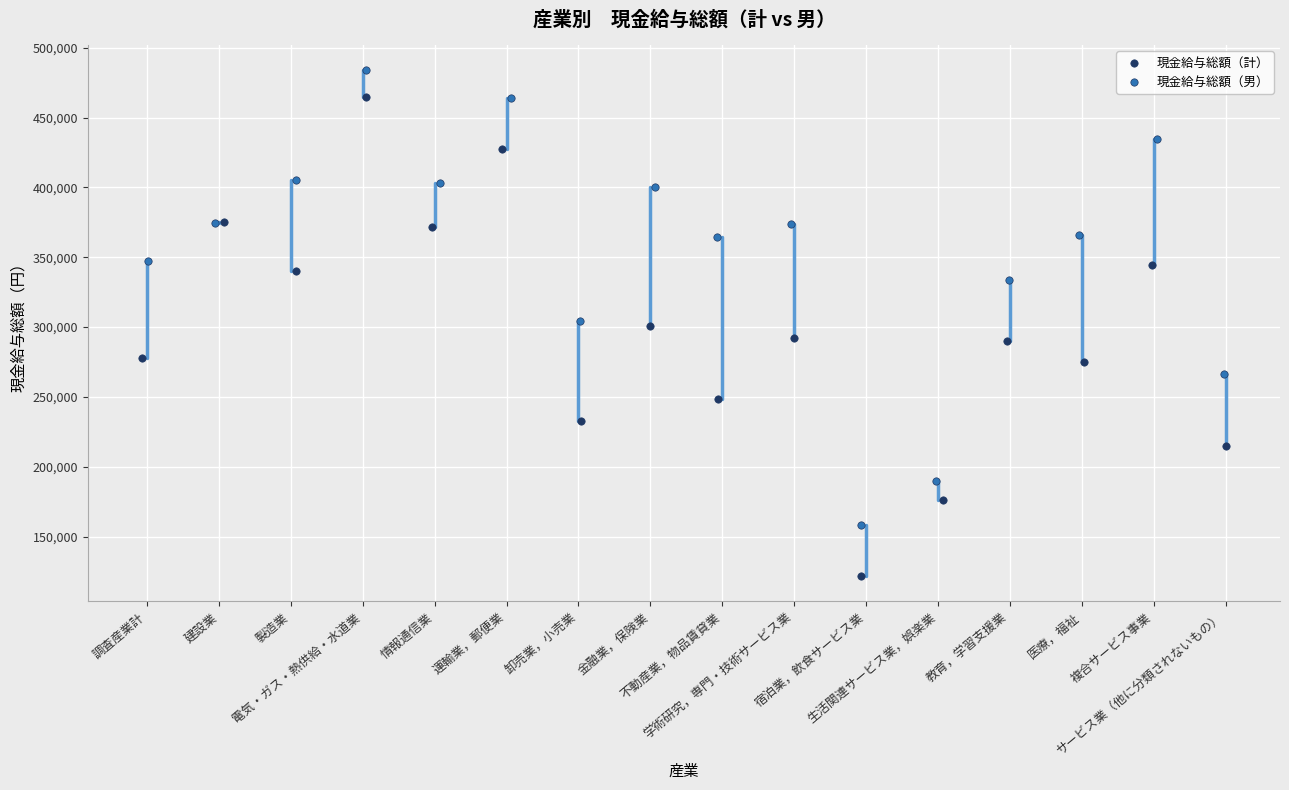

Which series reaches the minimum Y coordinate?

現金給与総額（計）